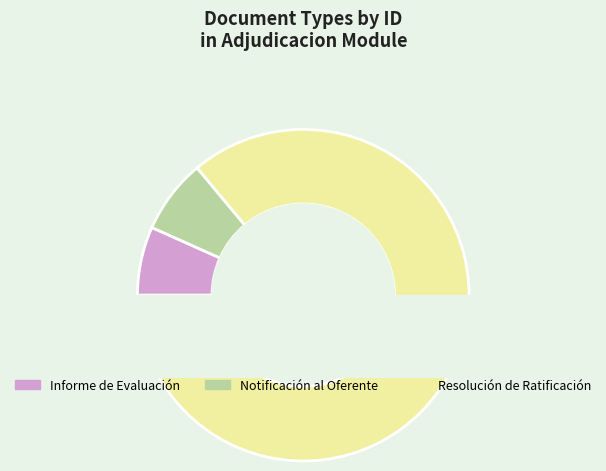

How many segments does this pie chart have?

3